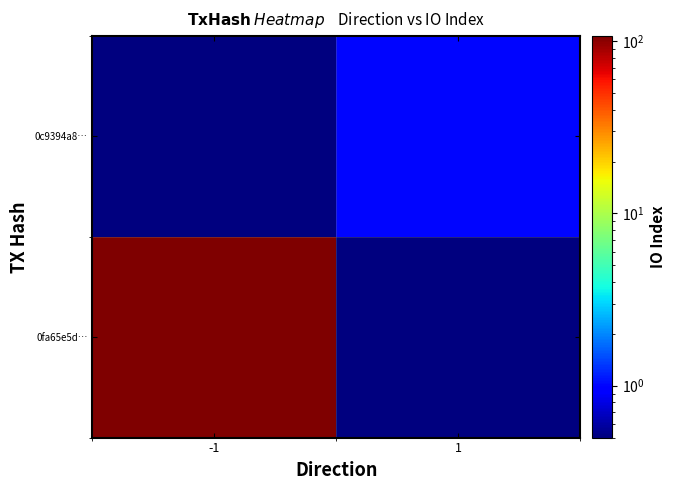

Rank the series by their average value, from lowest to highest.

0c9394a8…, 0fa65e5d…